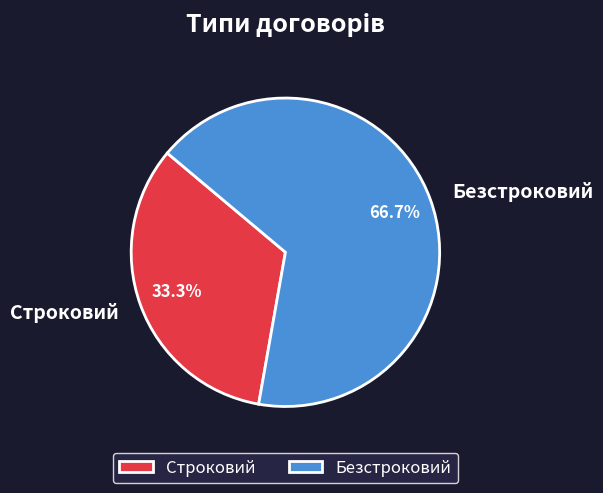

What is the largest slice in the pie chart?

Безстроковий